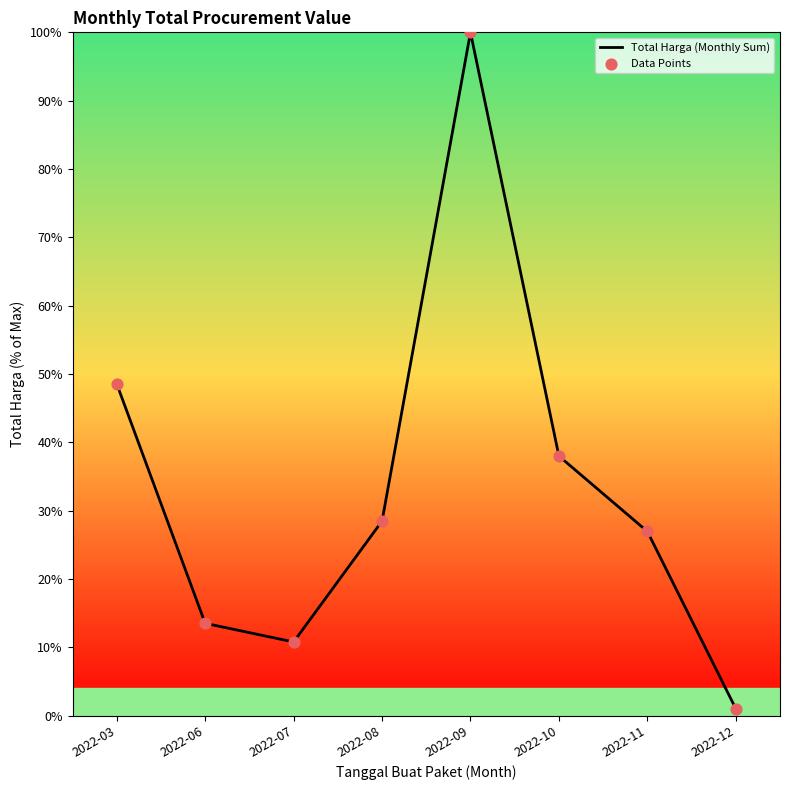

The chart shows a value of 48.6 at 2022-03. True or false?

True